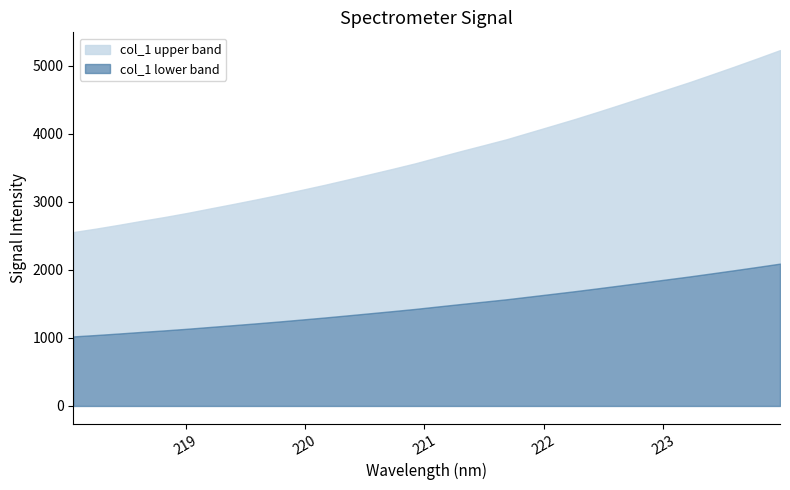

Is it true that the value at 221.6902 is 973.7?

False